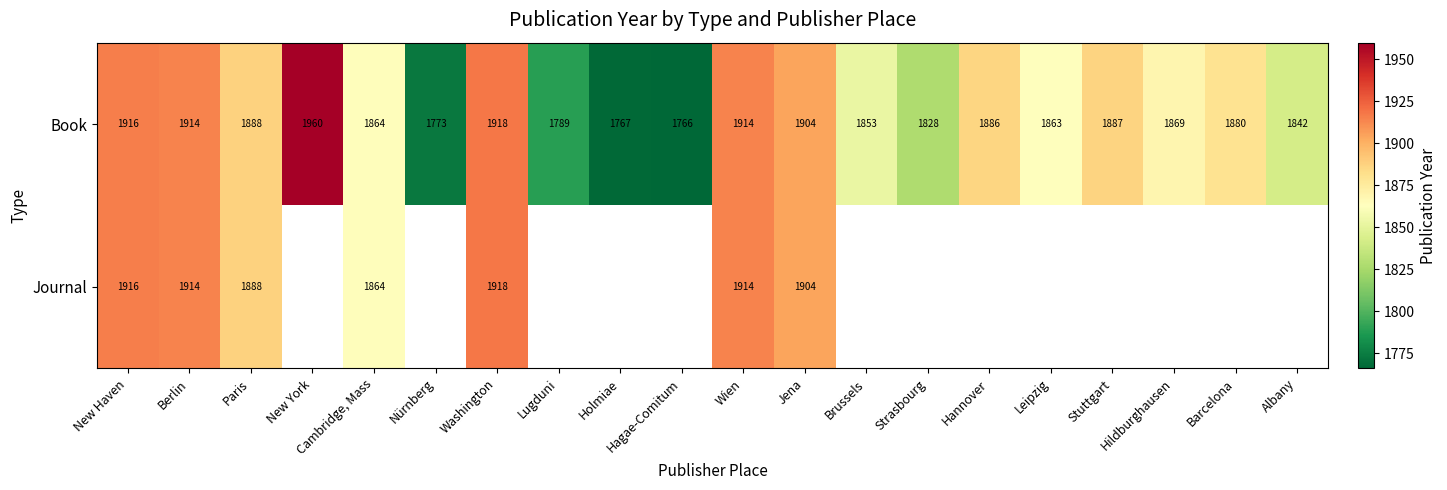

What is the difference between the second highest and second lowest values in the Book series?

151